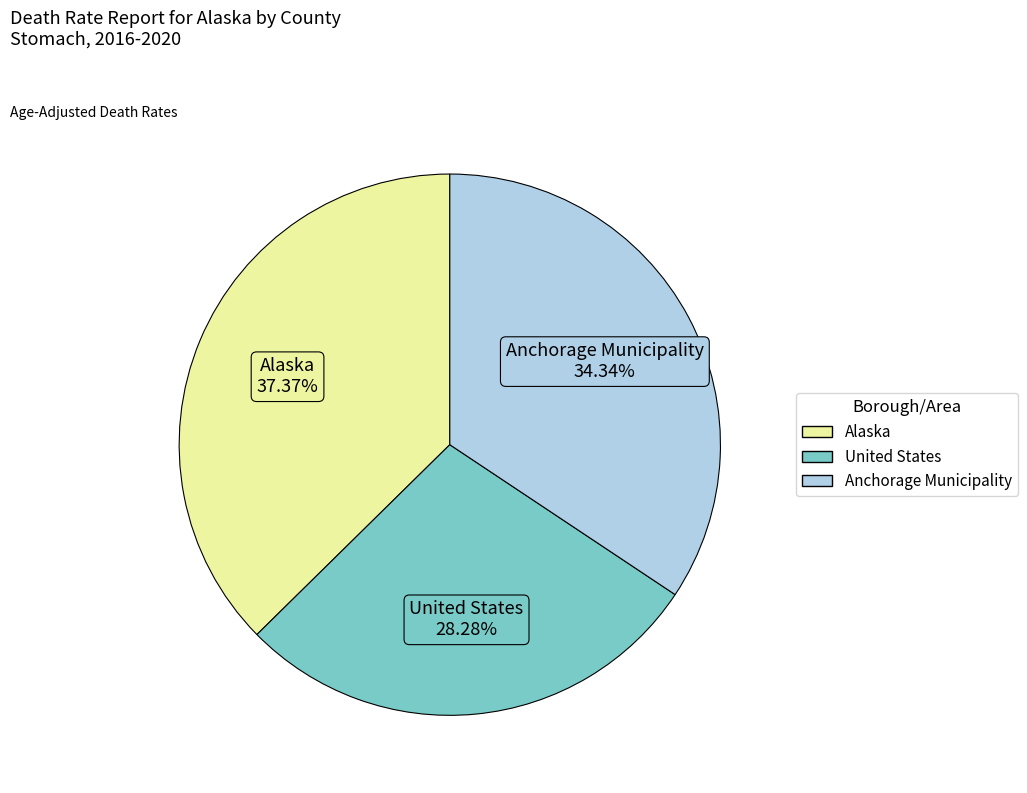

To the nearest percent, what is the combined percentage of United States and Alaska?

66%